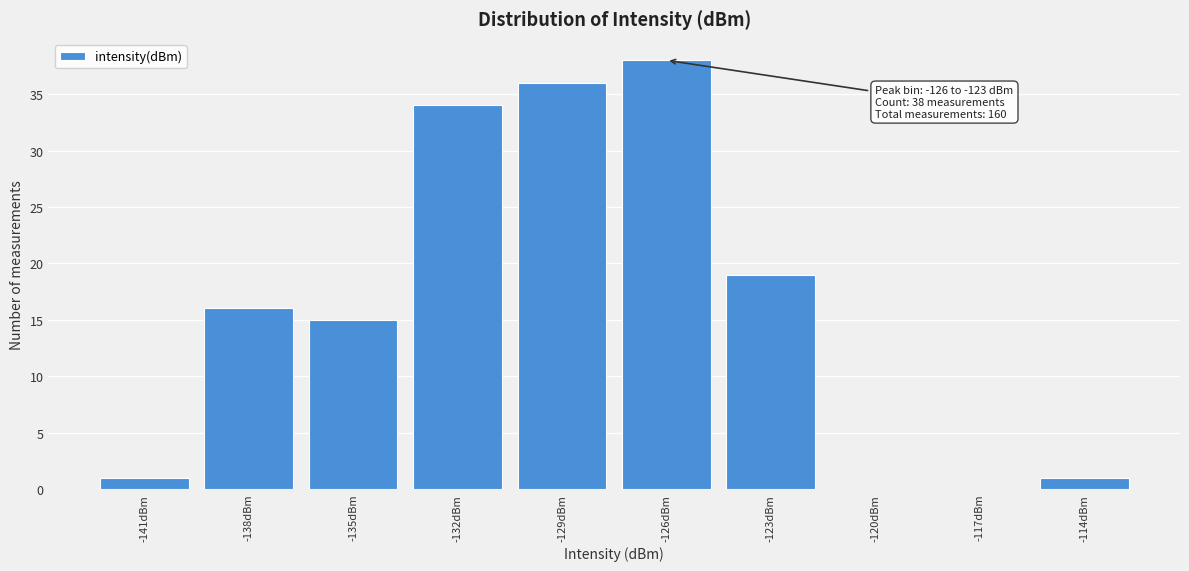

Reading left to right, transcribe all the data shown in this chart.

-141dBm=1	-138dBm=16	-135dBm=15	-132dBm=34	-129dBm=36	-126dBm=38	-123dBm=19	-120dBm=0	-117dBm=0	-114dBm=1